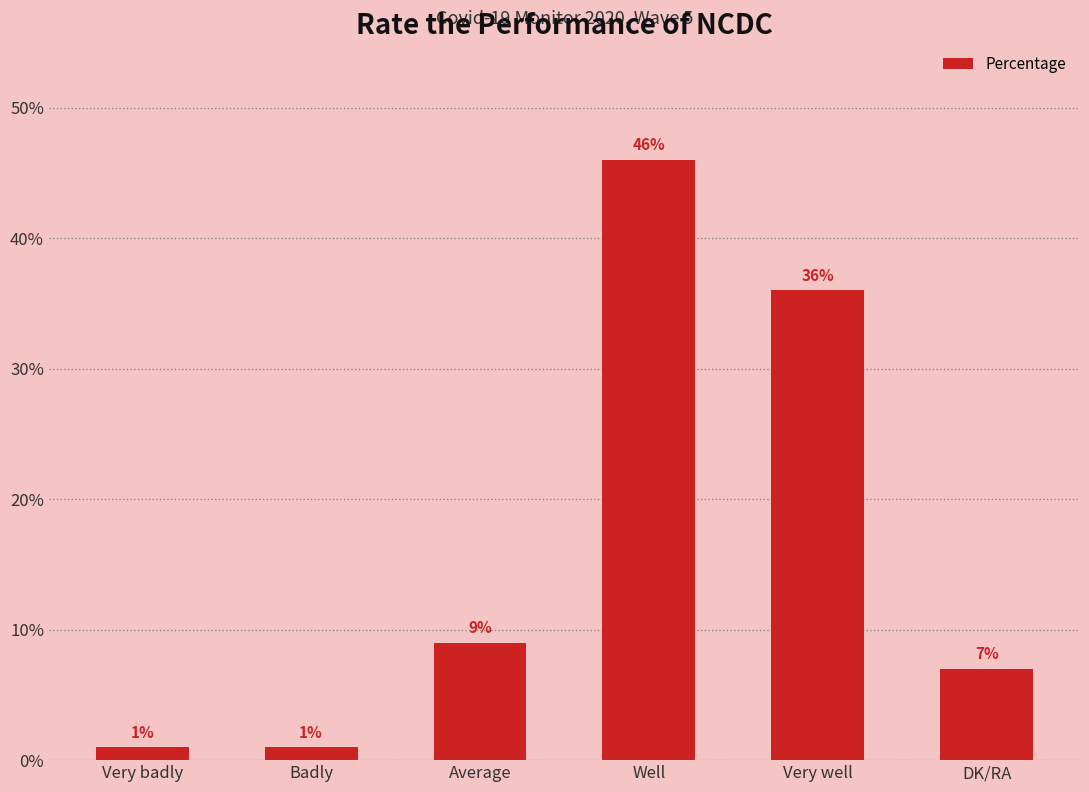

Reading left to right, list all the values displayed in this chart.

Very badly=1	Badly=1	Average=9	Well=46	Very well=36	DK/RA=7